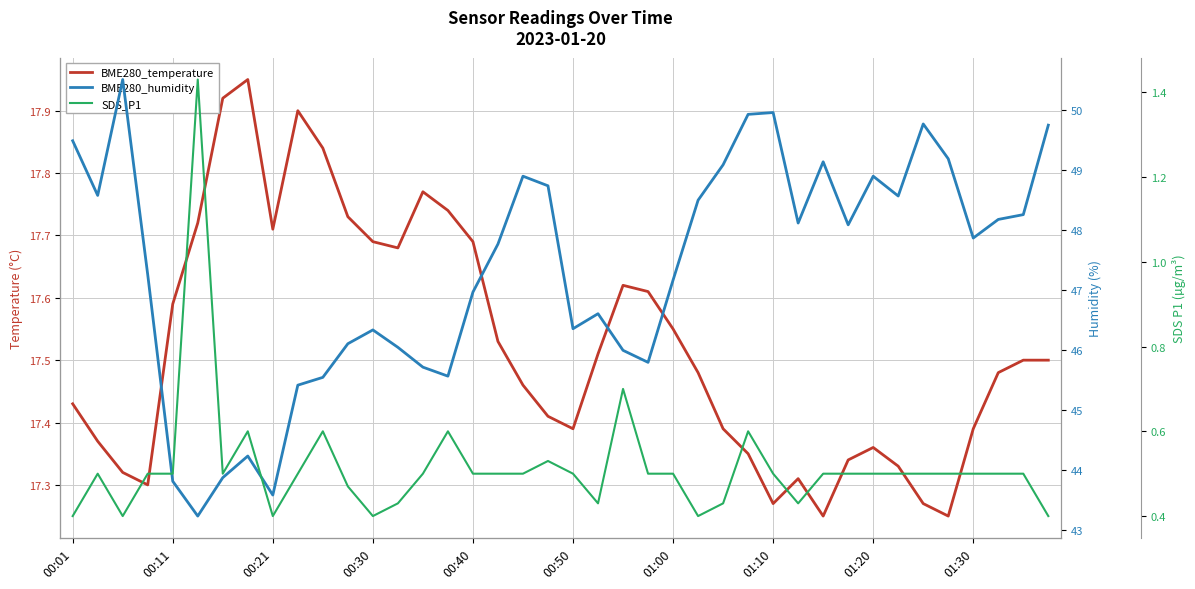

Reading left to right, list all the values displayed in this chart.

BME280_temperature: 17.4	17.4	17.3	17.3	17.6	17.7	17.9	17.9	17.7	17.9	17.8	17.7	17.7	17.7	17.8	17.7	17.7	17.5	17.5	17.4	17.4	17.5	17.6	17.6	17.6	17.5	17.4	17.4	17.3	17.3	17.2	17.3	17.4	17.3	17.3	17.2	17.4	17.5	17.5	17.5
BME280_humidity: 49.5	48.6	50.5	47.2	43.8	43.2	43.9	44.2	43.6	45.4	45.5	46.1	46.3	46.0	45.7	45.6	47.0	47.8	48.9	48.7	46.4	46.6	46.0	45.8	47.2	48.5	49.1	49.9	50.0	48.1	49.1	48.1	48.9	48.6	49.8	49.2	47.9	48.2	48.2	49.7
SDS_P1: 0.4	0.5	0.4	0.5	0.5	1.4	0.5	0.6	0.4	0.5	0.6	0.5	0.4	0.4	0.5	0.6	0.5	0.5	0.5	0.5	0.5	0.4	0.7	0.5	0.5	0.4	0.4	0.6	0.5	0.4	0.5	0.5	0.5	0.5	0.5	0.5	0.5	0.5	0.5	0.4